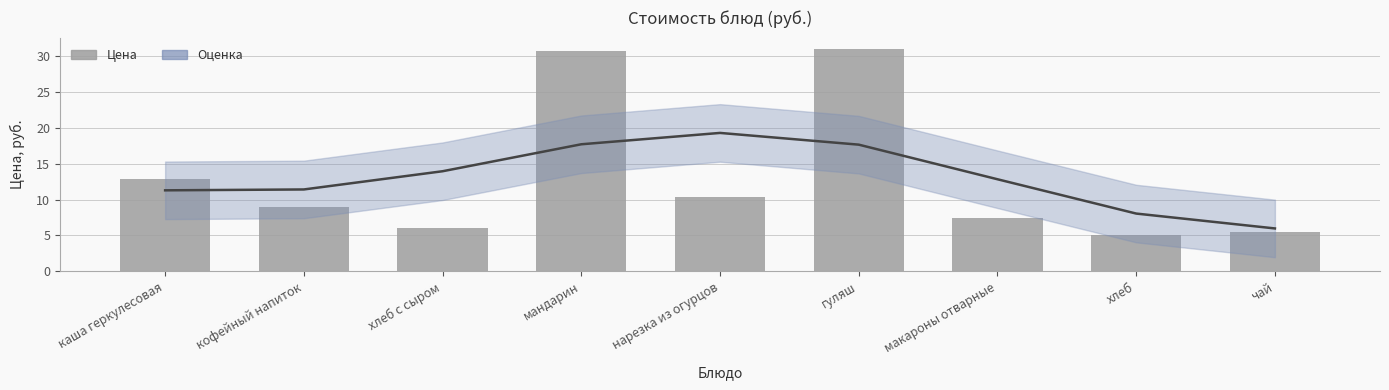

How many bars are there in total?

9